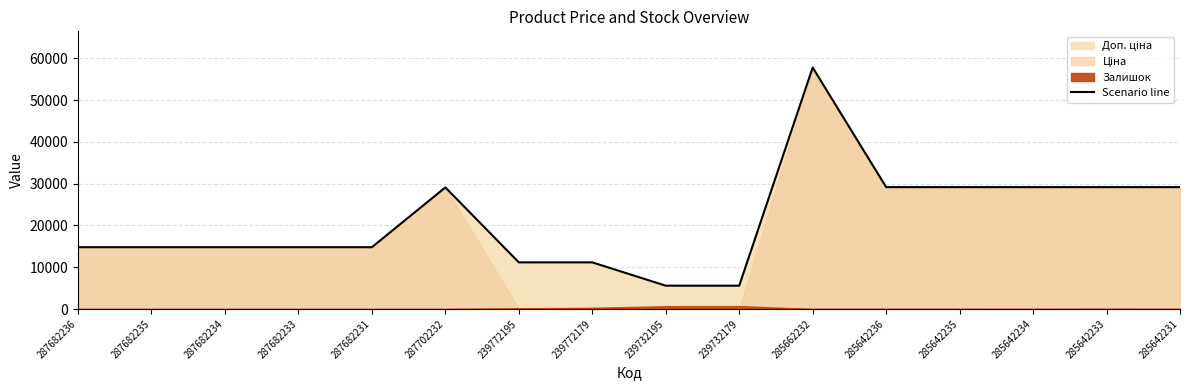

True or false: there are more than 1 points higher than both neighbors.

True